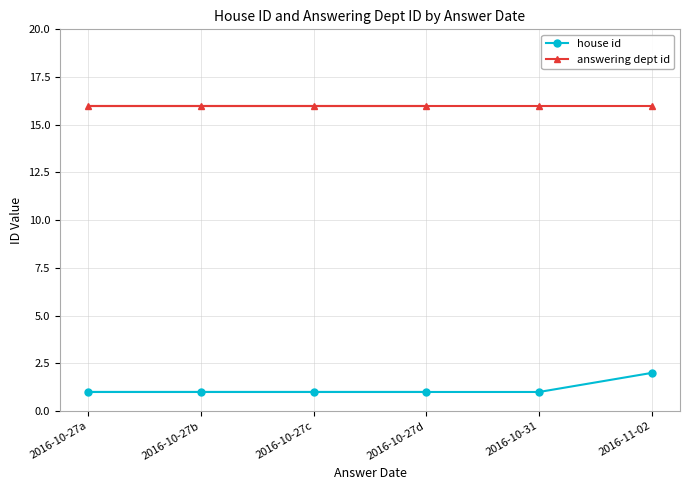

True or false: answering dept id and house id cross at least once.

False